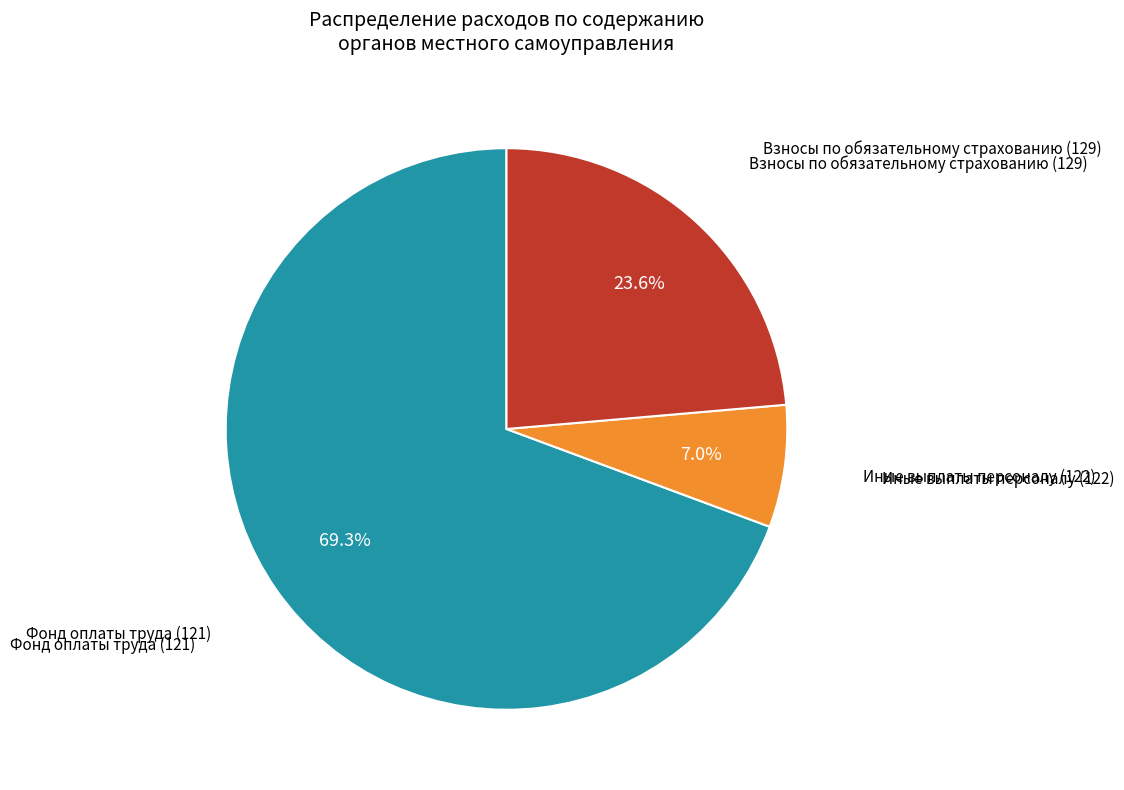

Is there any slice that represents more than half of the pie?

Yes